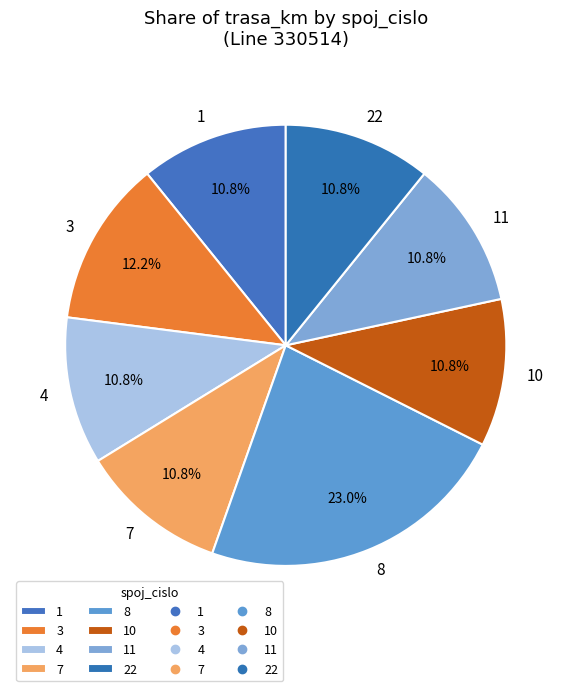

Is there a majority slice in this chart?

No